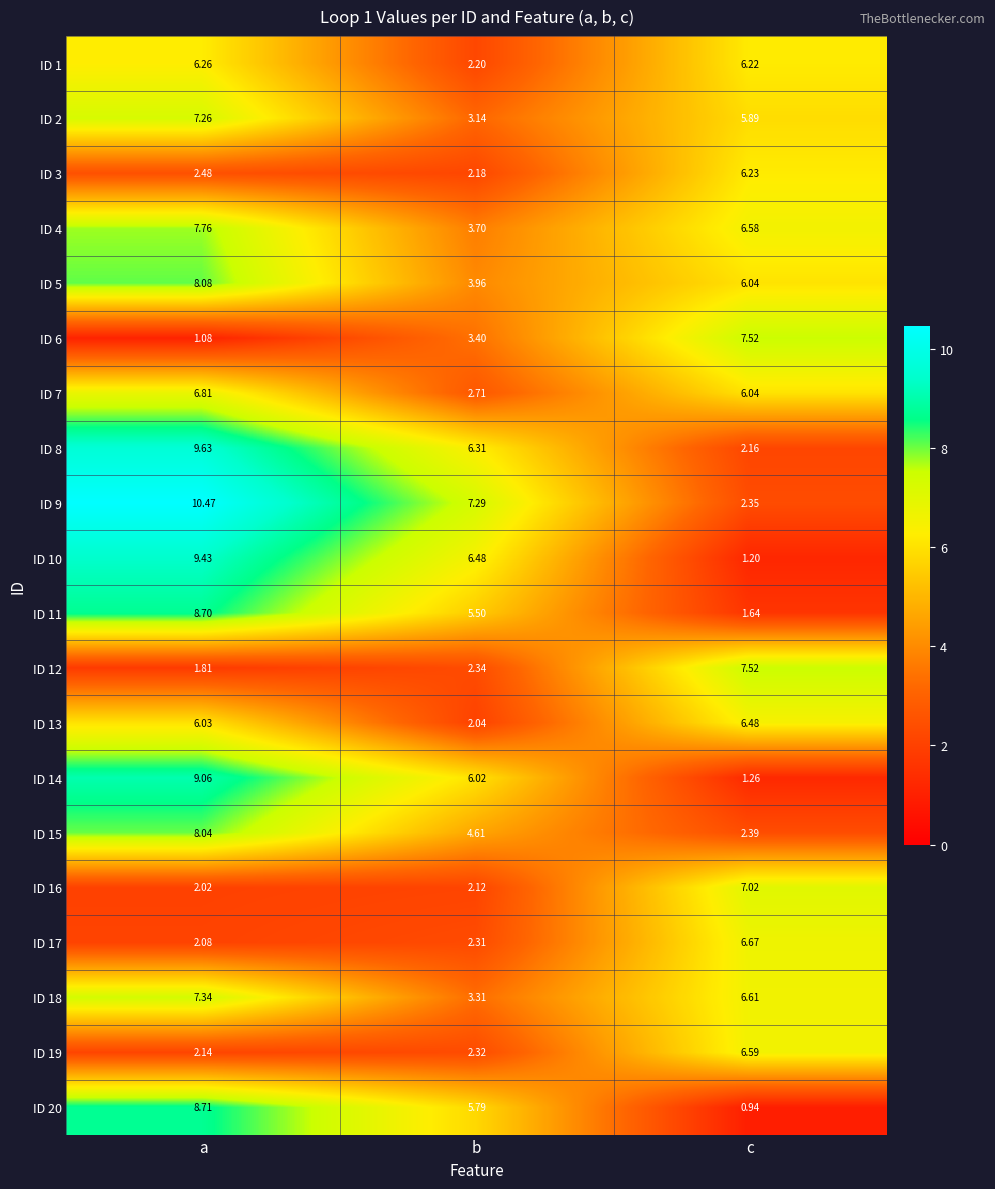

How many data points does each series have?

3